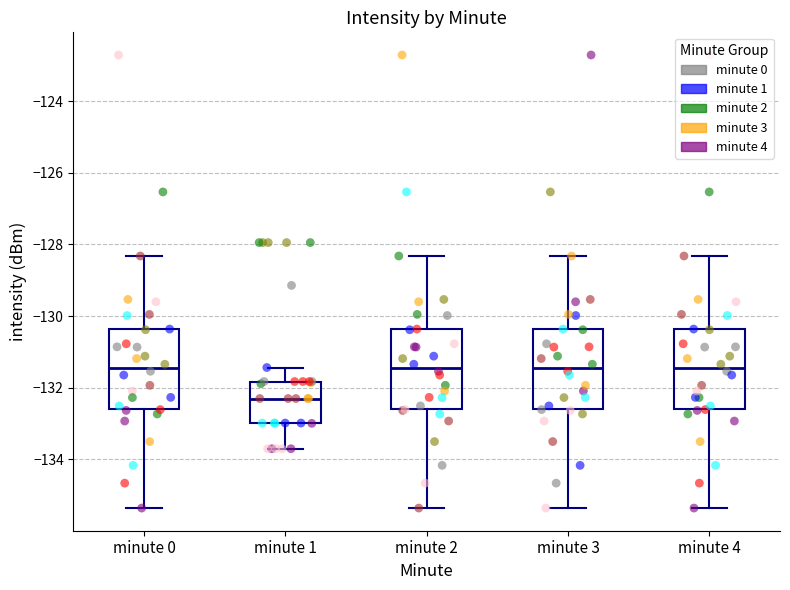

Which box's median line is the lowest?

minute 1